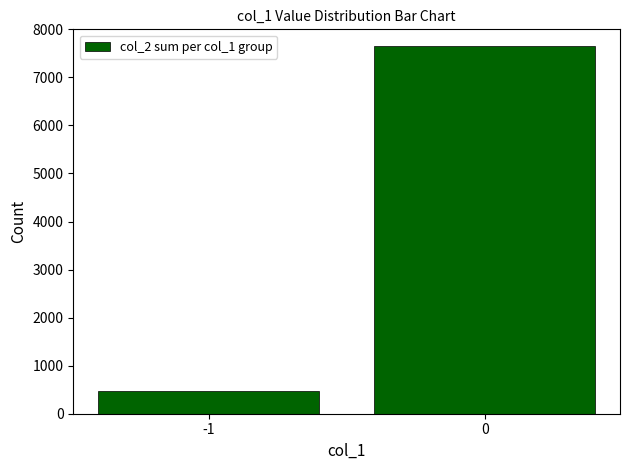

How many categories are shown in the chart?

2